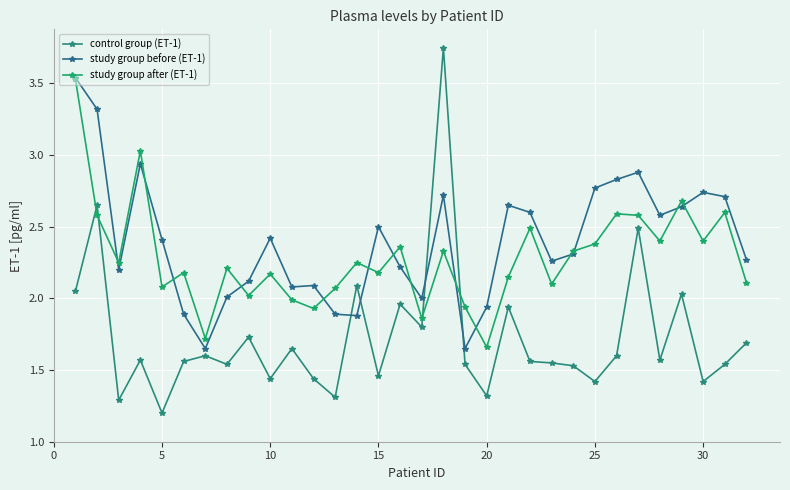

Which series has the largest range (max minus min)?

control group (ET-1)